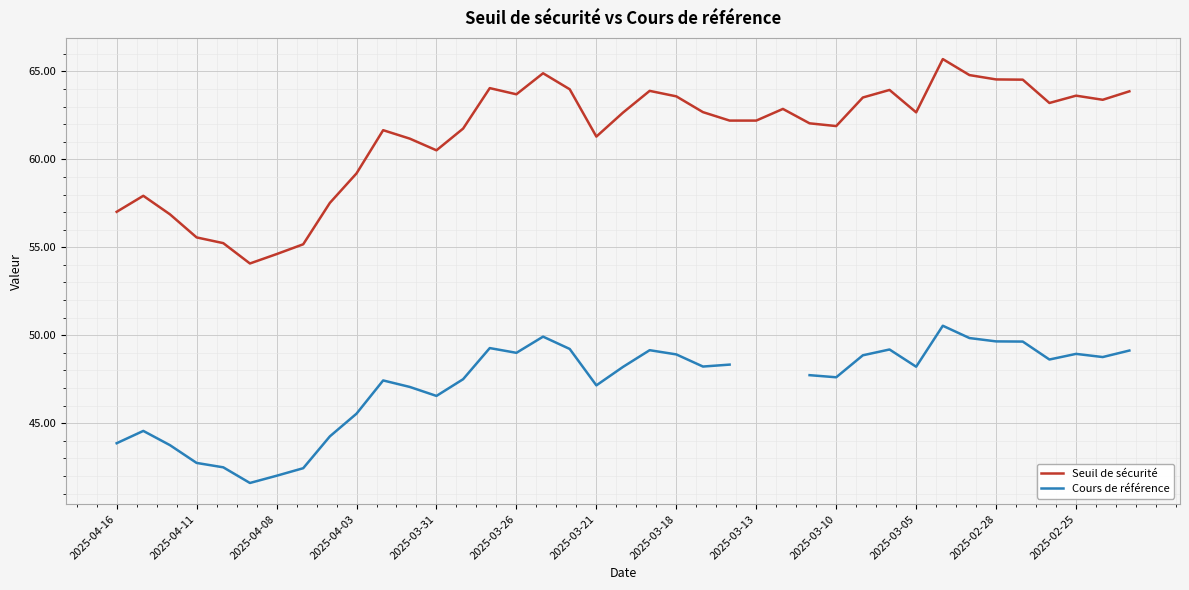

How many values in the Seuil de sécurité series are below 62?

16